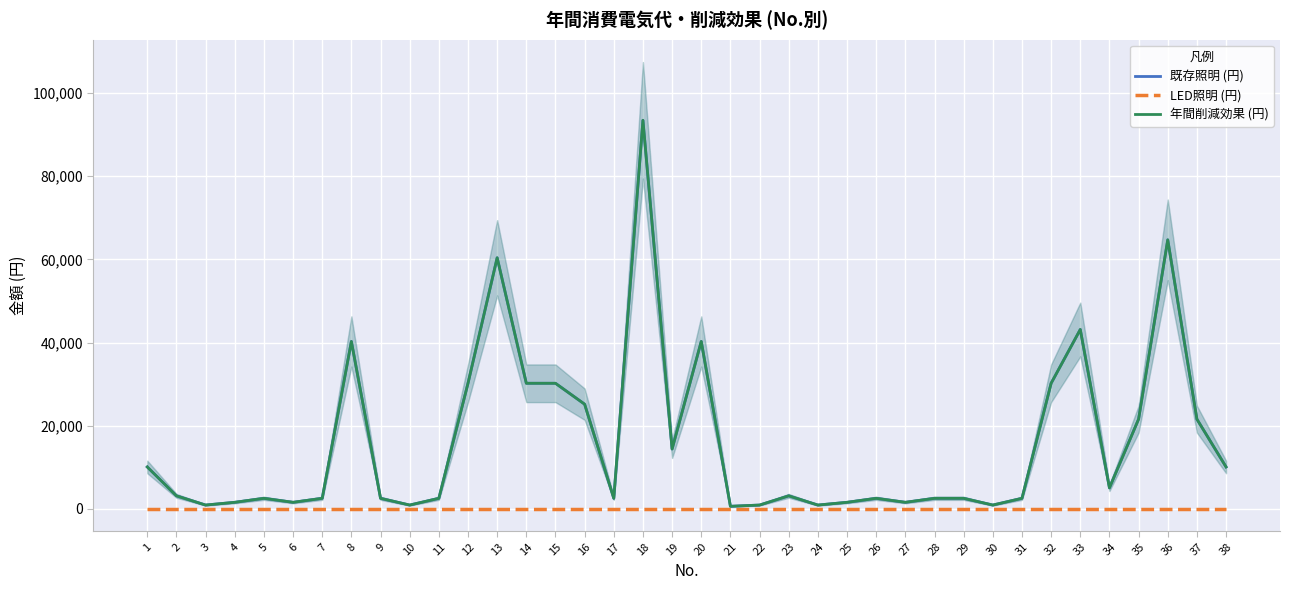

What is the average value of the 年間削減効果 (円) series?

16077.9